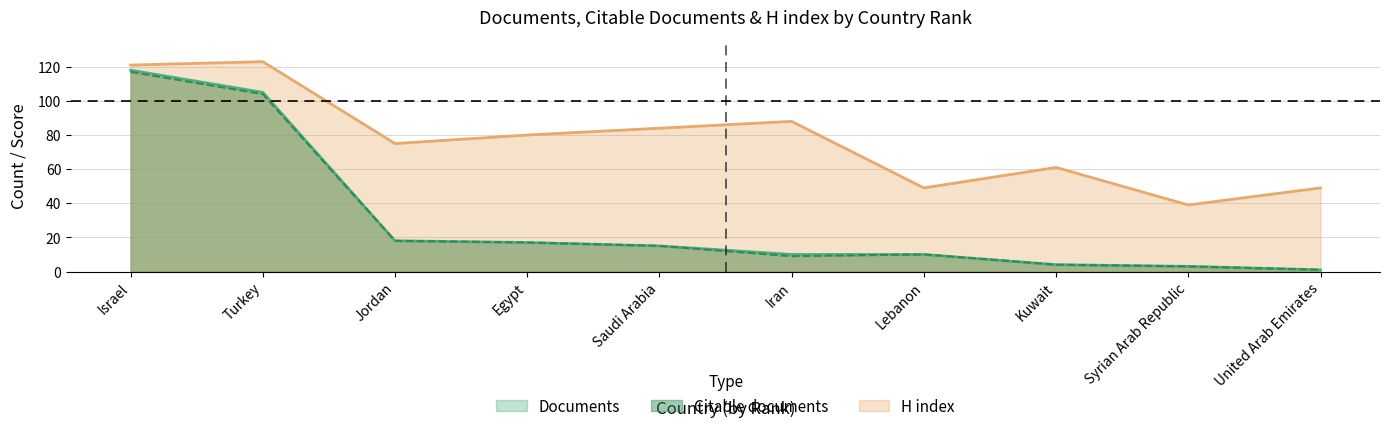

Is it true that Citable documents equals 10 at Lebanon?

True